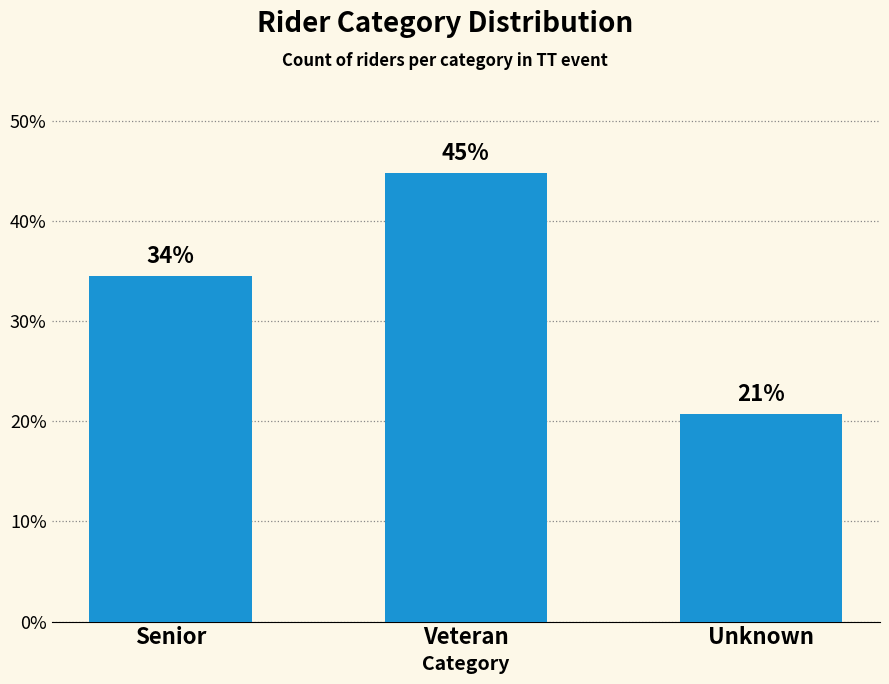

How many bars are there in total?

3